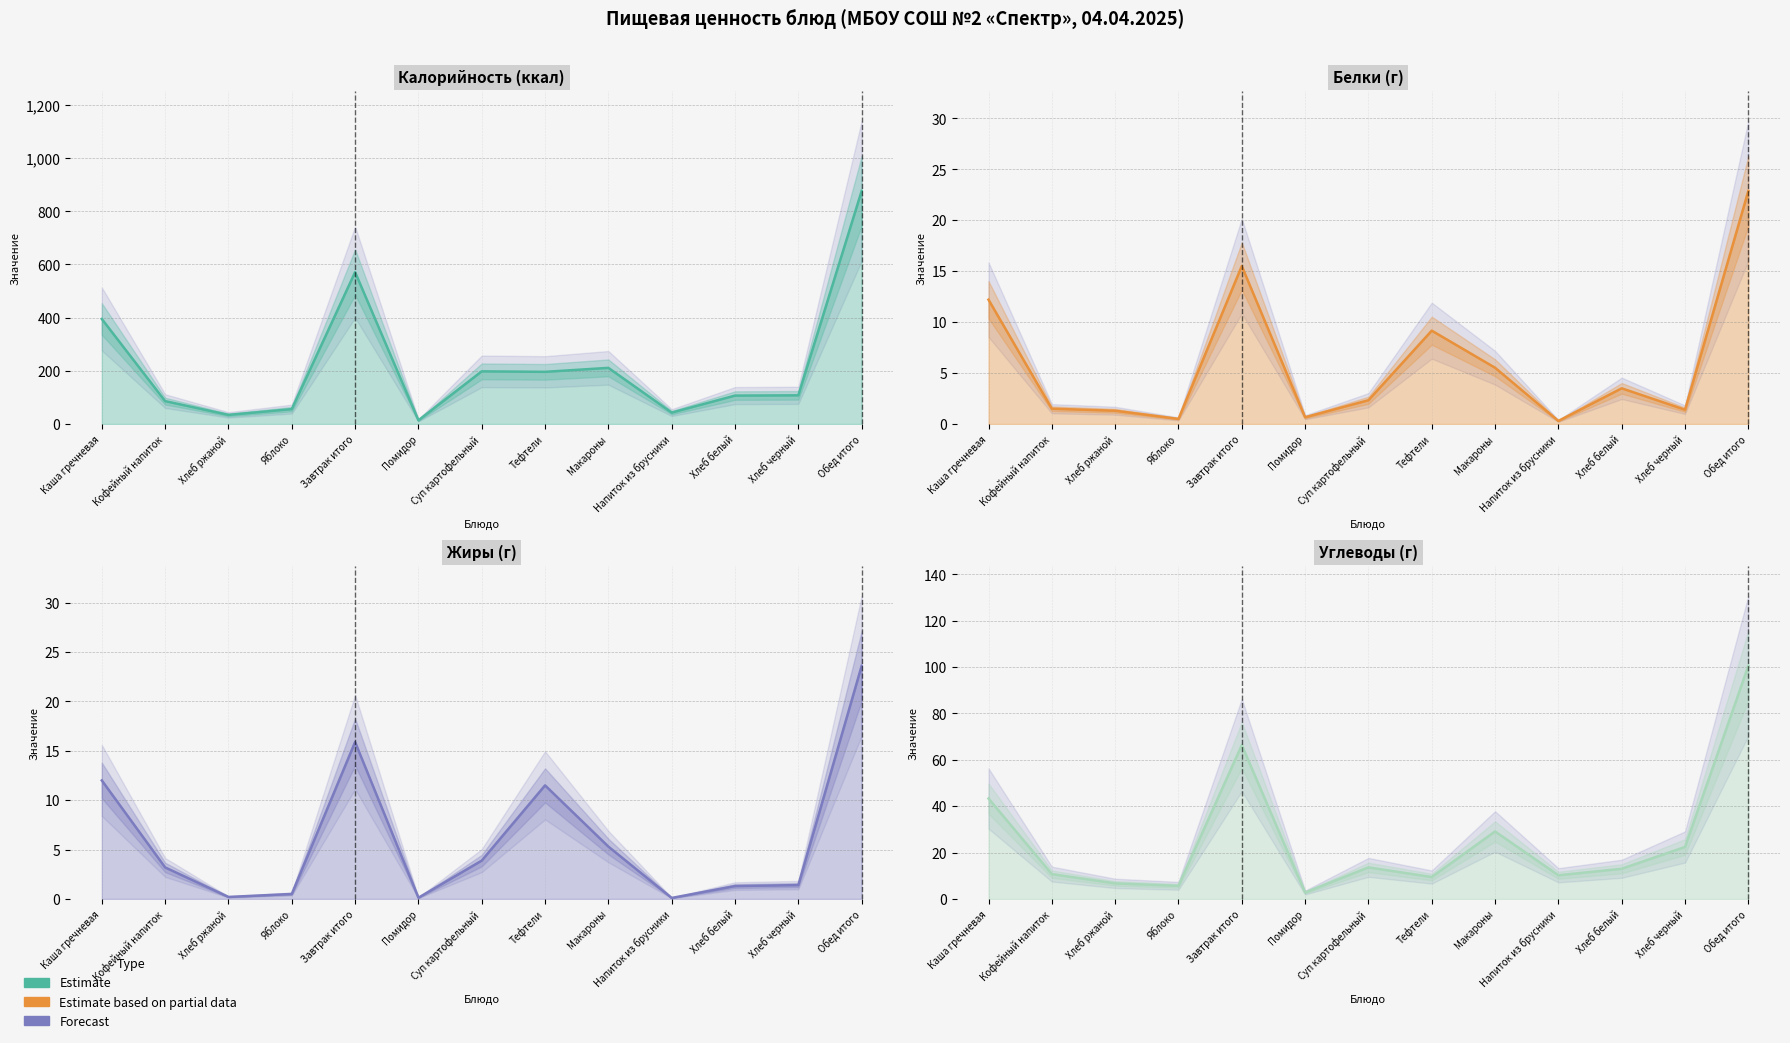

What is the approximate value of Углеводы at Кофейный напиток?

10.7